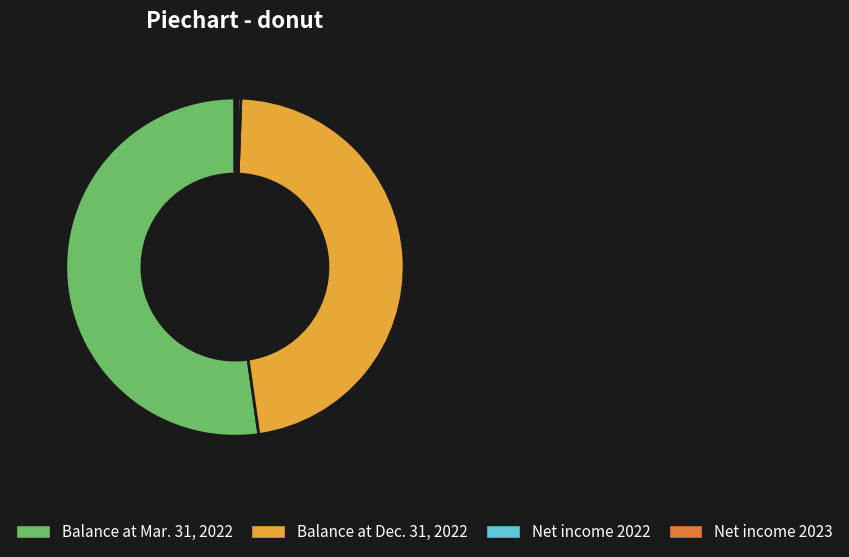

Is it true that Balance at Dec. 31, 2022 is 47% of the pie?

True